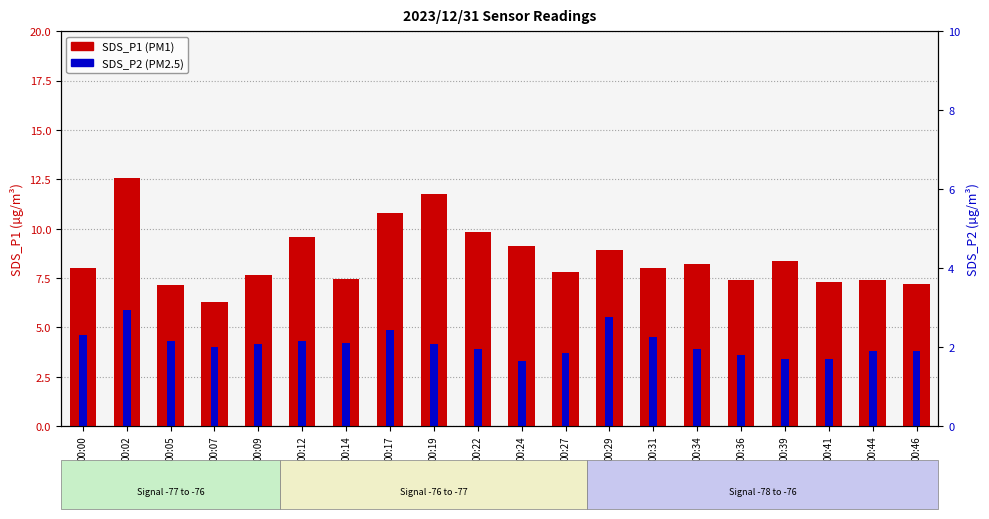

Which category has the highest value in the SDS_P2 series?

00:02